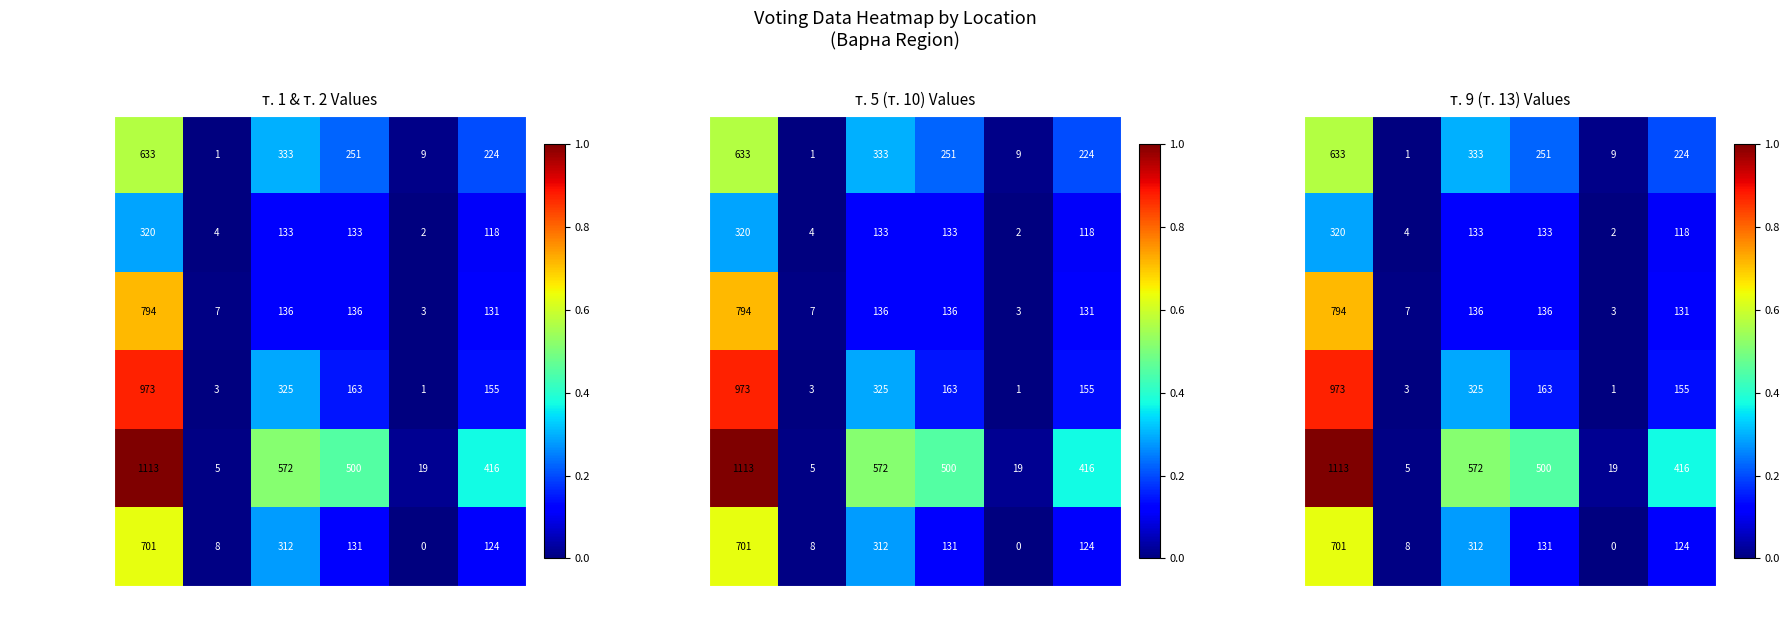

What is the average value of the с.Казашко series?

0.1